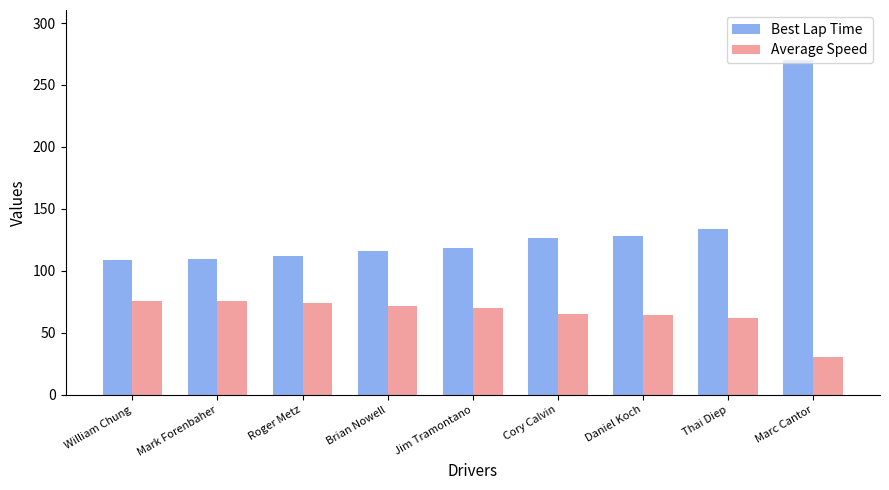

Which series has the largest total across all categories?

Best Lap Time